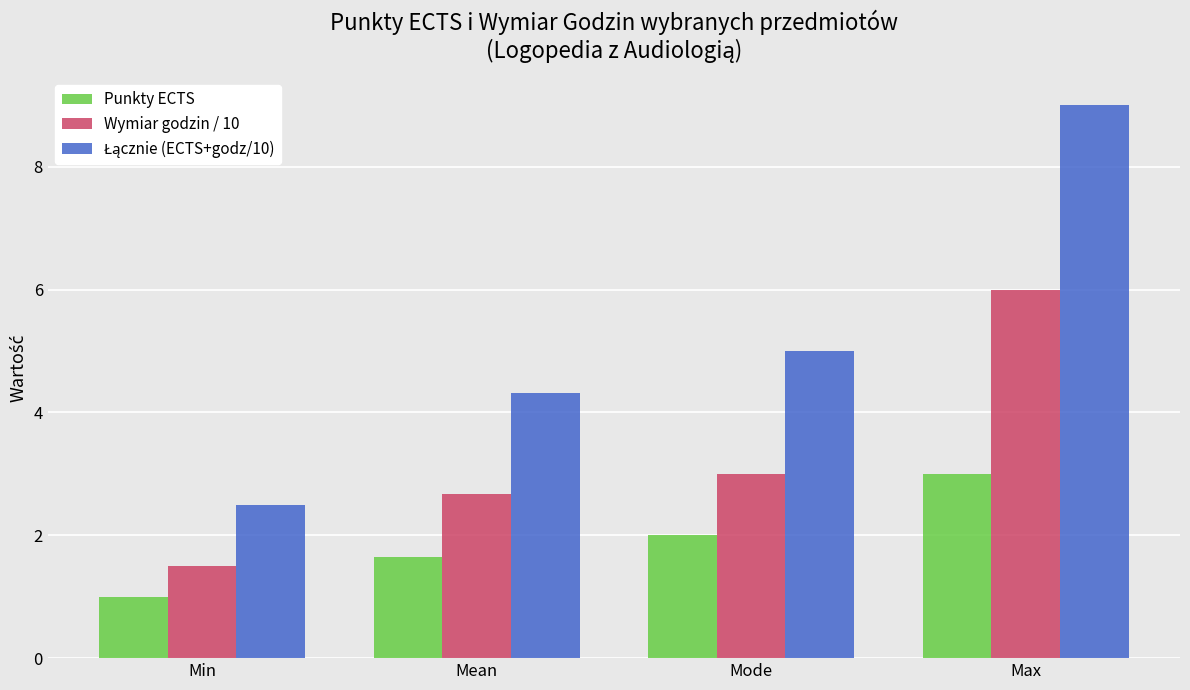

What position from the right is Max?

1